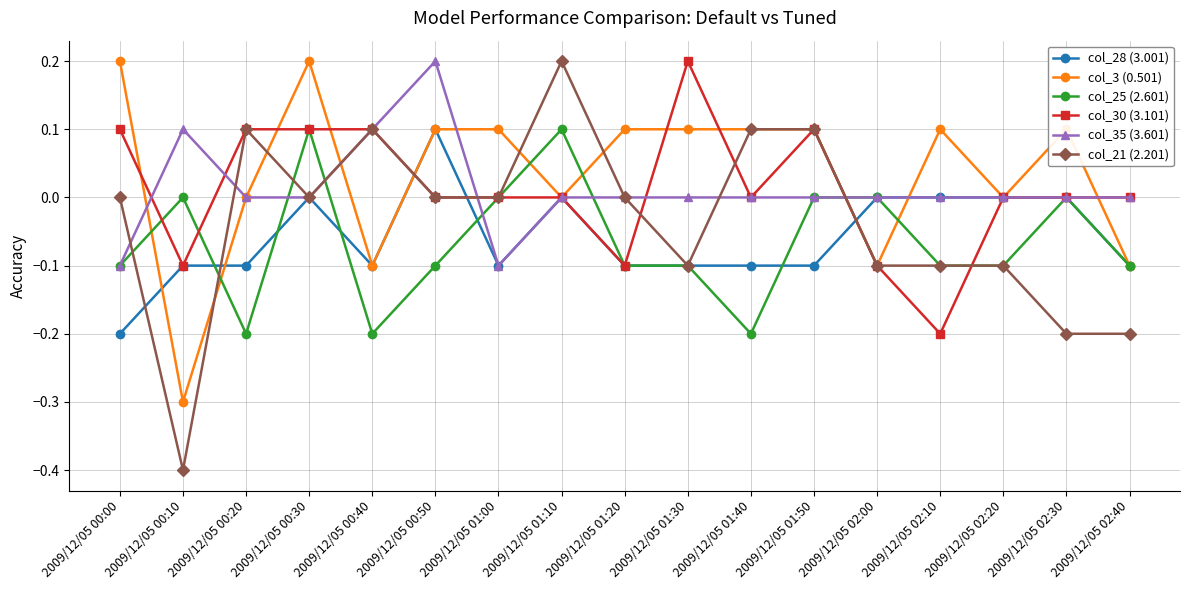

Which category has the lowest value across all series?

2009/12/05 00:10